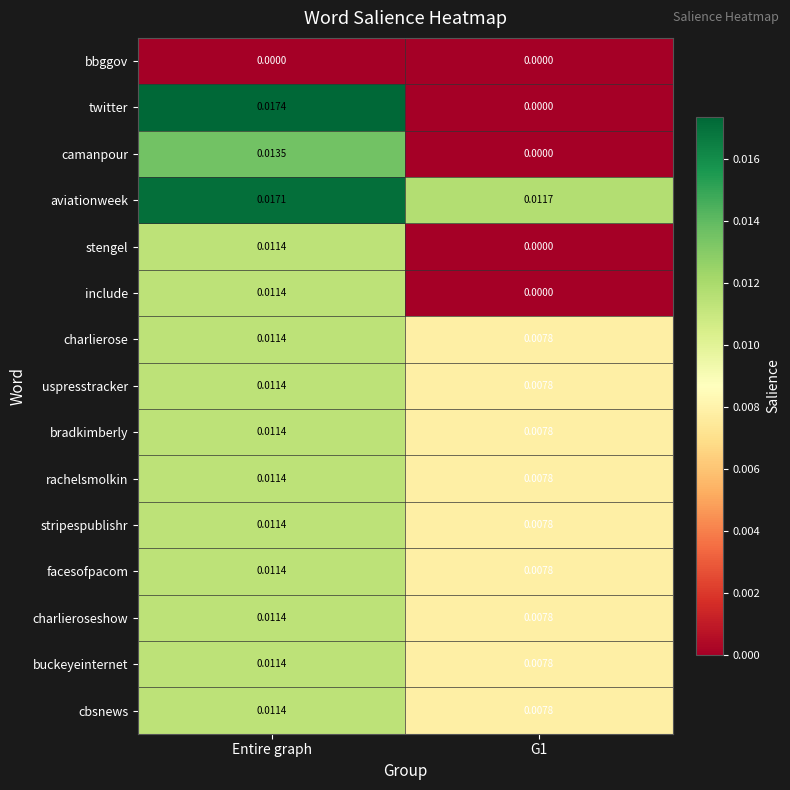

Which series changed the most between Entire graph and G1?

twitter